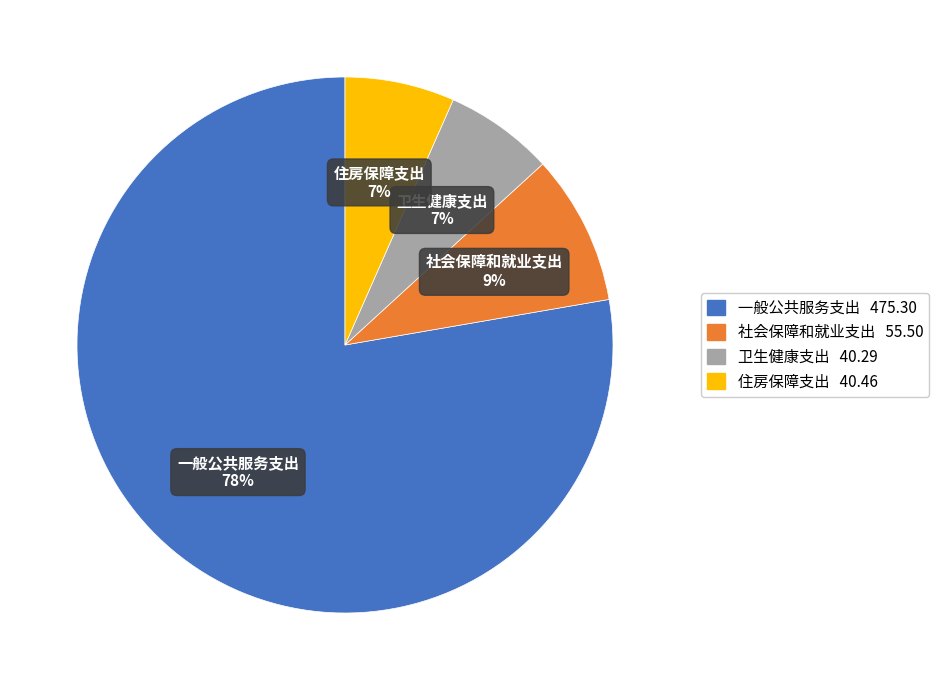

How many segments does this pie chart have?

4